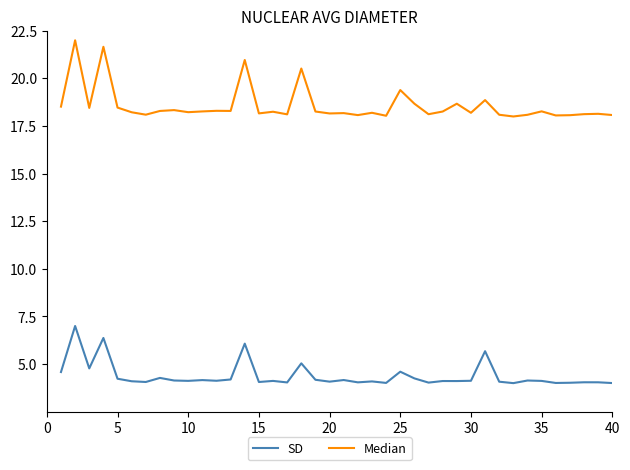

List the series in order of their overall mean, highest first.

Median, SD